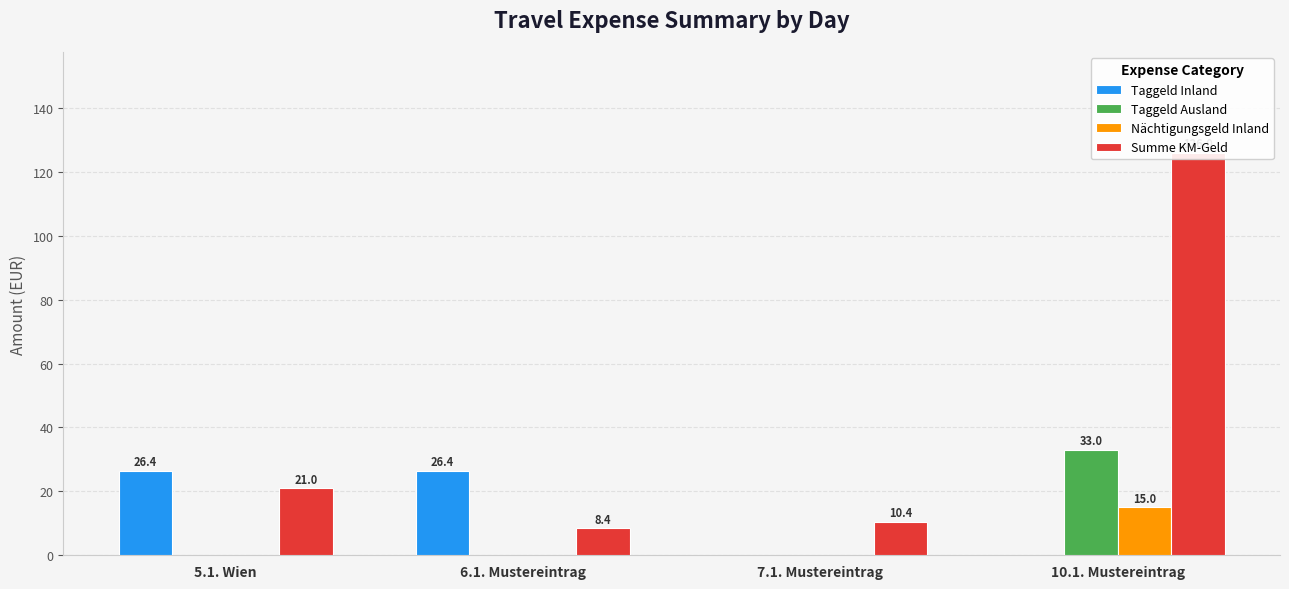

Rank the series by their maximum value, from lowest to highest.

Nächtigungsgeld Inland, Taggeld Inland, Taggeld Ausland, Summe KM-Geld